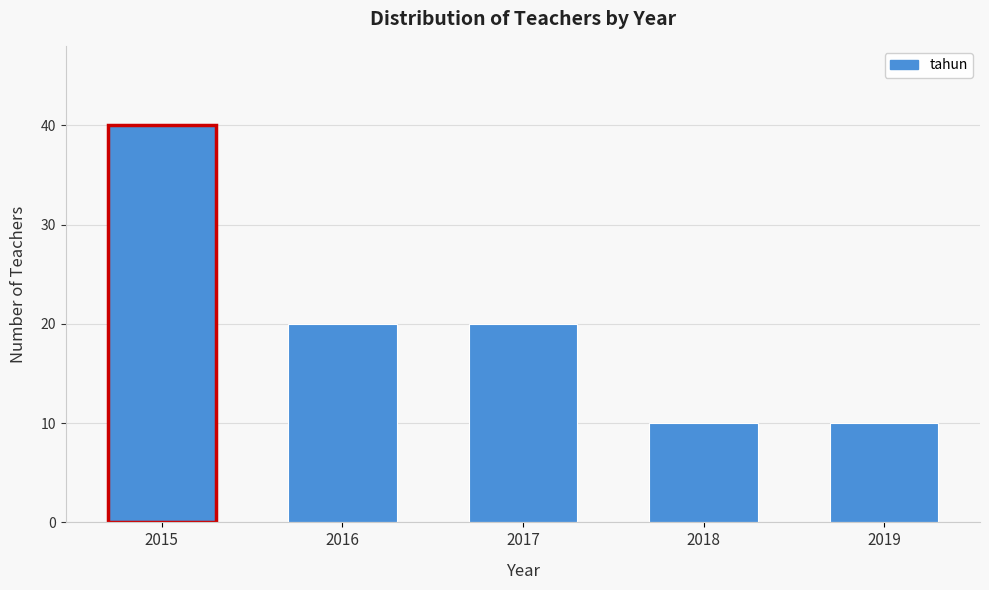

Reading right to left, extract all data points from this chart.

10	10	20	20	40